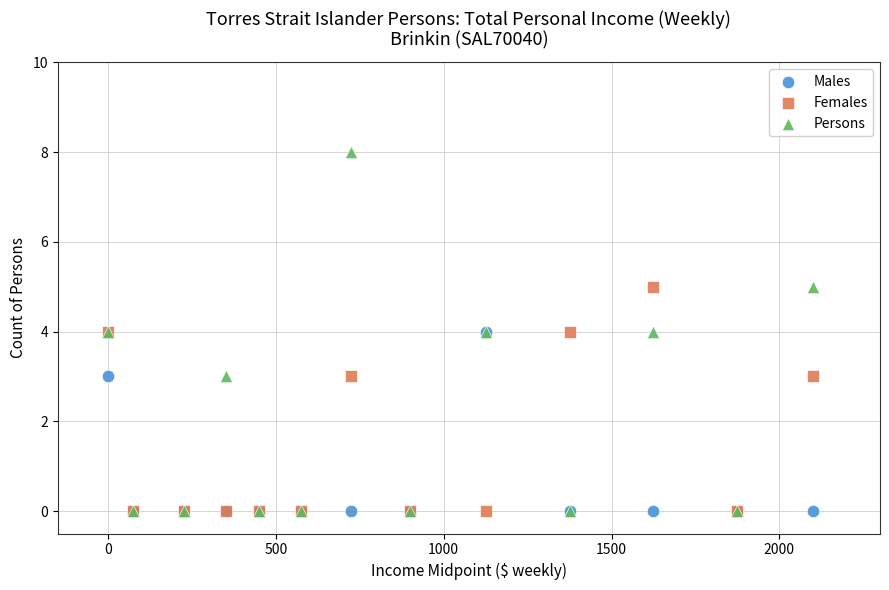

What are all the series names shown in the legend?

Males, Females, Persons